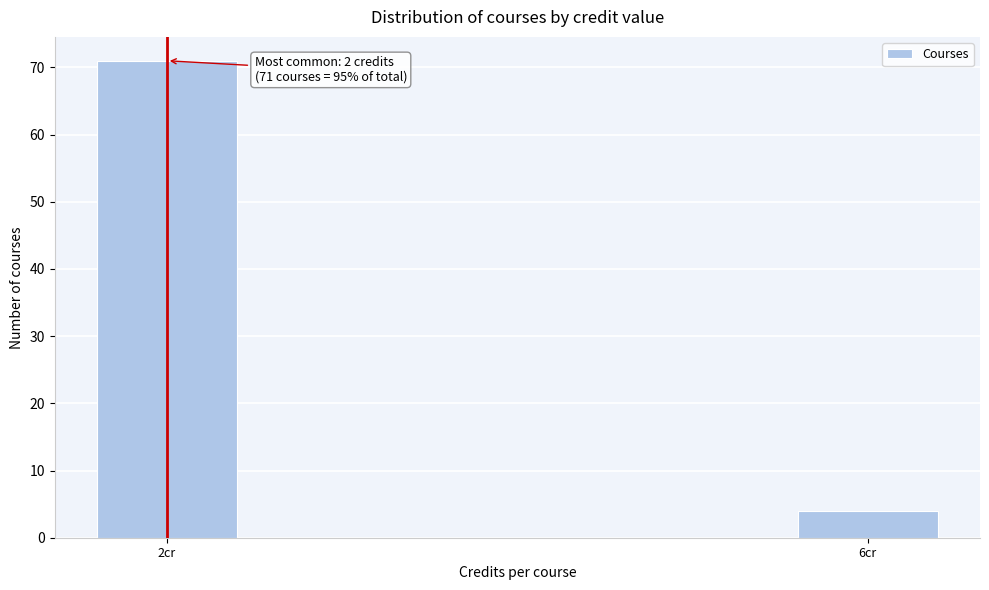

Reading left to right, what are all the values shown in this chart?

2cr=71	6cr=4